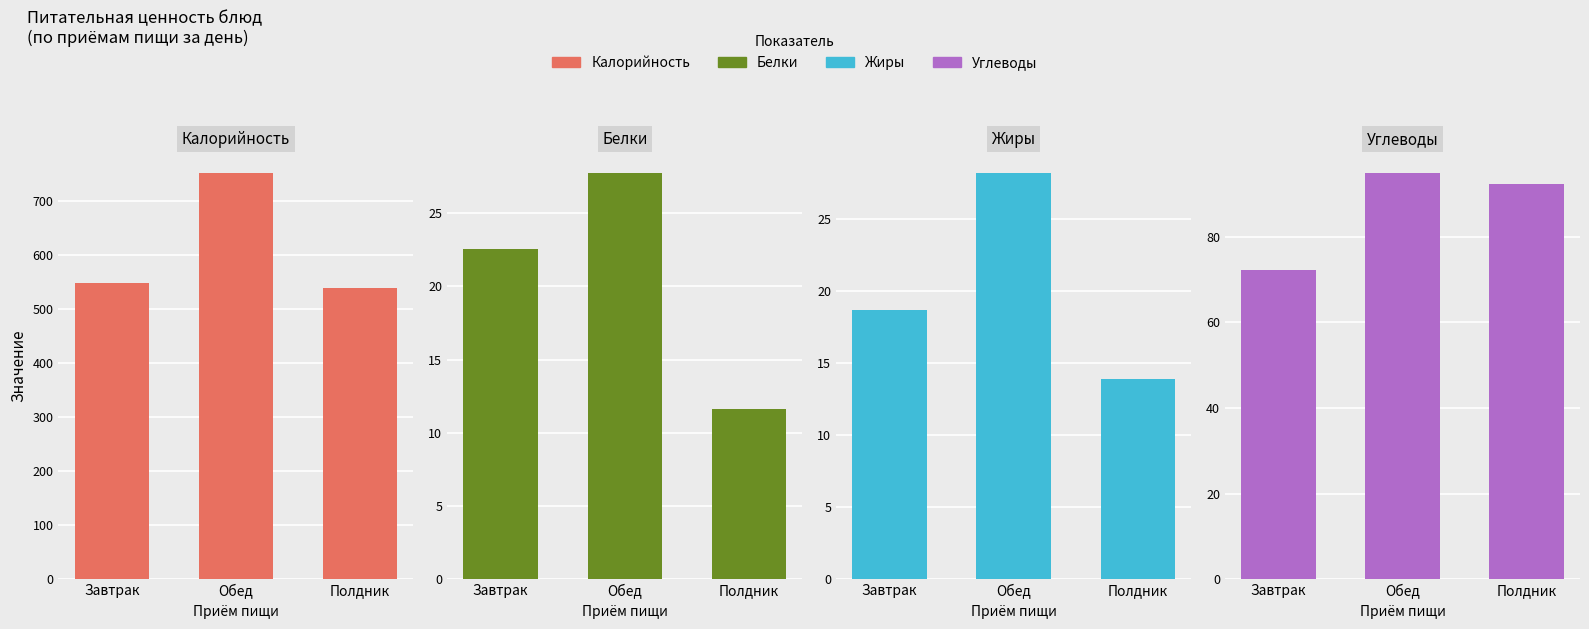

Are the bars horizontal?

No